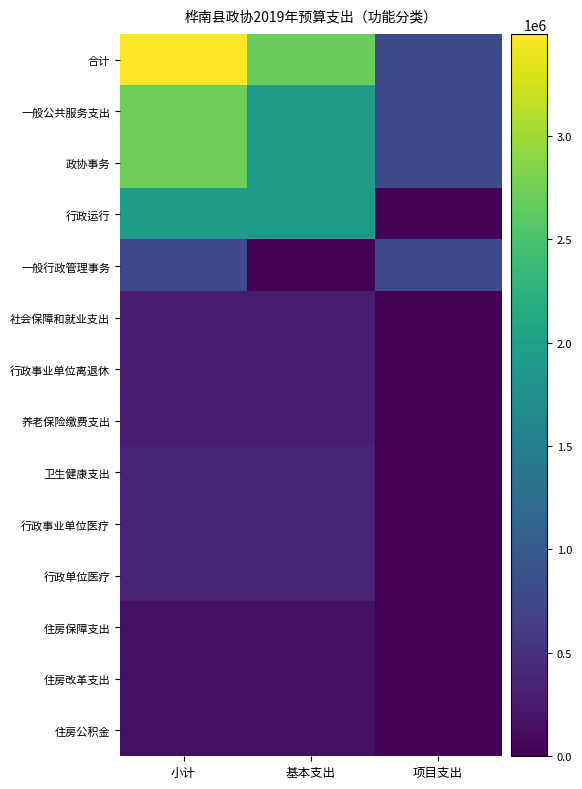

Count the number of data series in this chart.

14